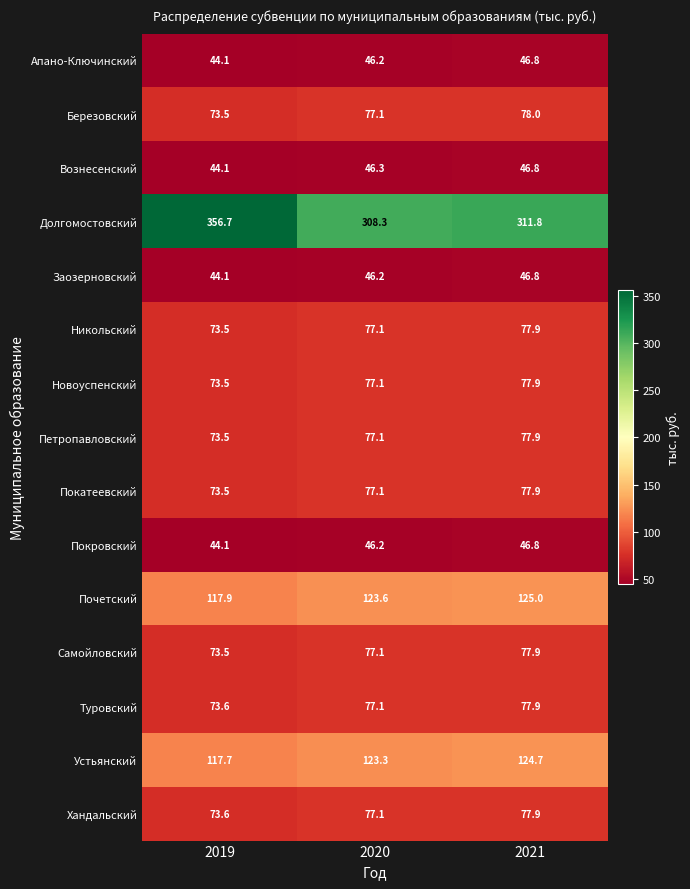

At which label does Устьянский first exceed 123?

2020